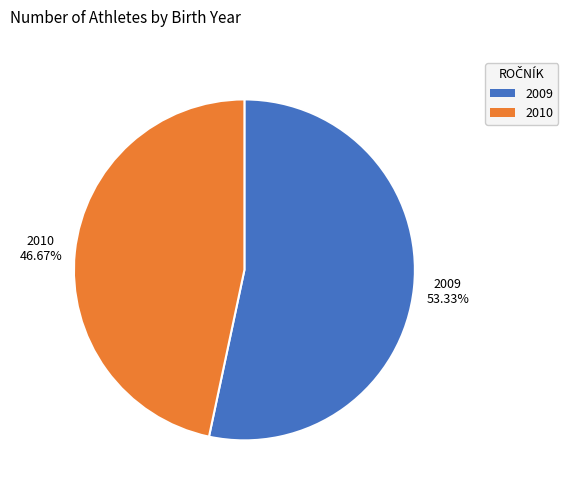

Between 2010 and 2009, which is larger?

2009